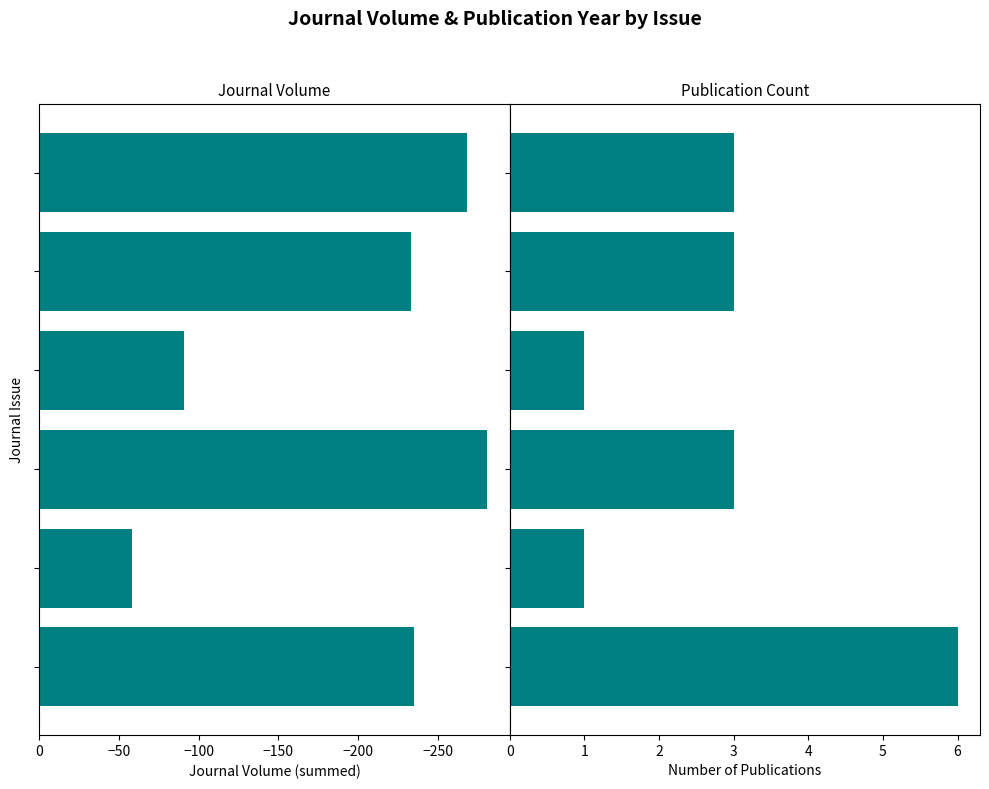

What is the maximum value shown in the chart?

6